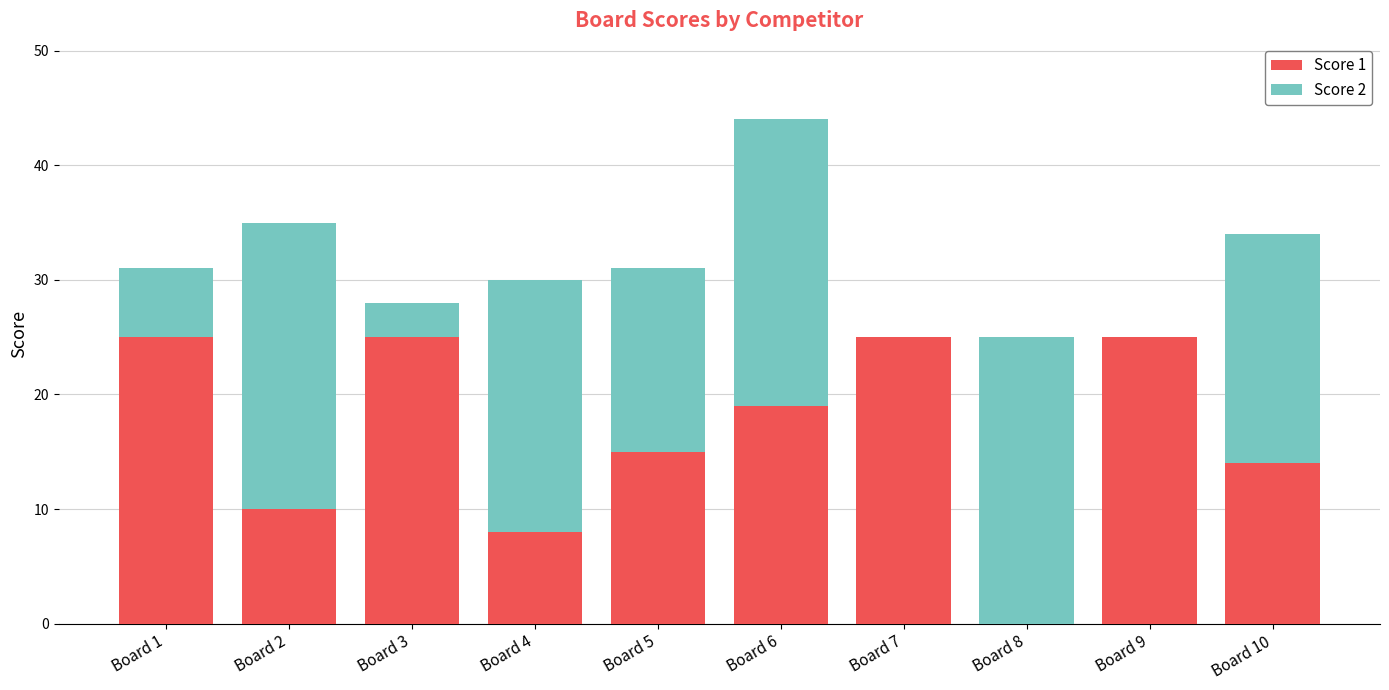

The Score 1 series shows 14 at Board 10. True or false?

True